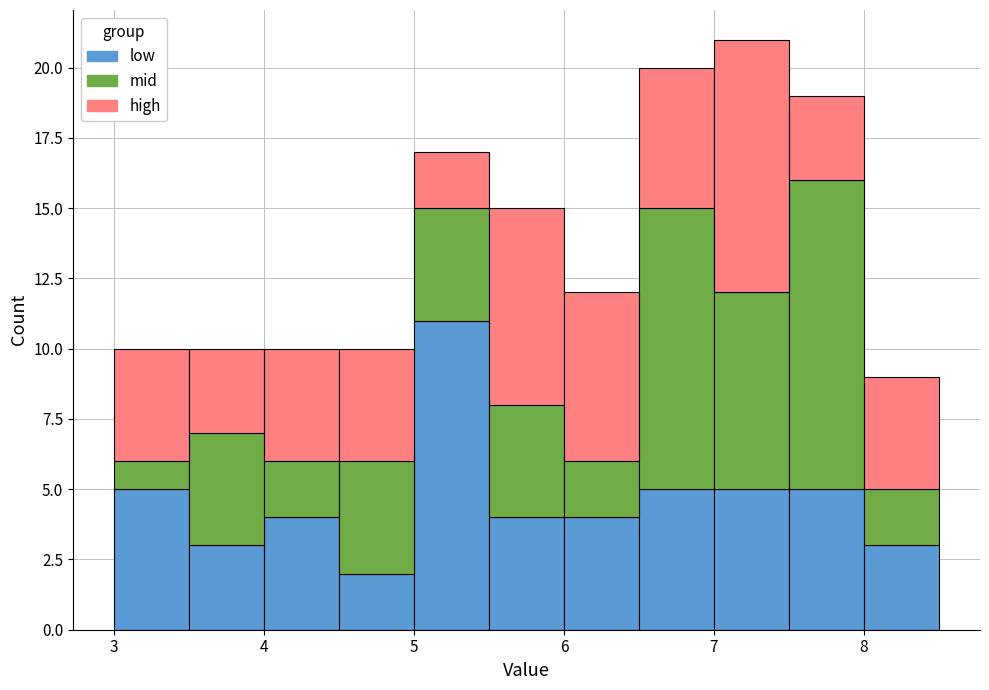

Reading left to right, transcribe this chart: for each stacked bar, give the range it covers on the x-axis and its total height. The values are not printed on the chart, so give them approximately, as read against the axis.

3.0 to 3.5: 10
3.5 to 4.0: 10
4.0 to 4.5: 10
4.5 to 5.0: 10
5.0 to 5.5: 17
5.5 to 6.0: 15
6.0 to 6.5: 12
6.5 to 7.0: 20
7.0 to 7.5: 21
7.5 to 8.0: 19
8.0 to 8.5: 9